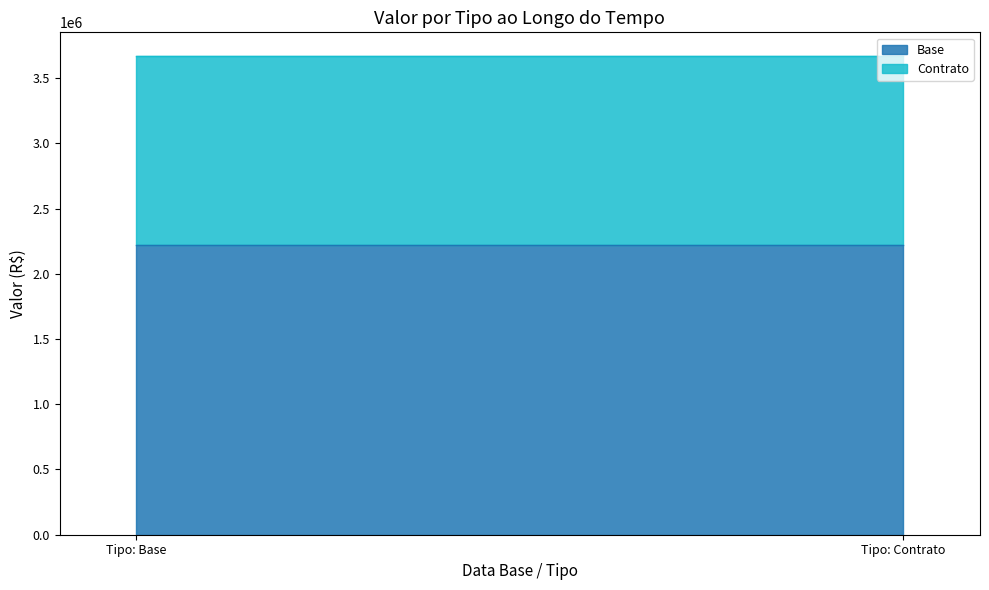

What is the average value of the Contrato series?

1443572.9